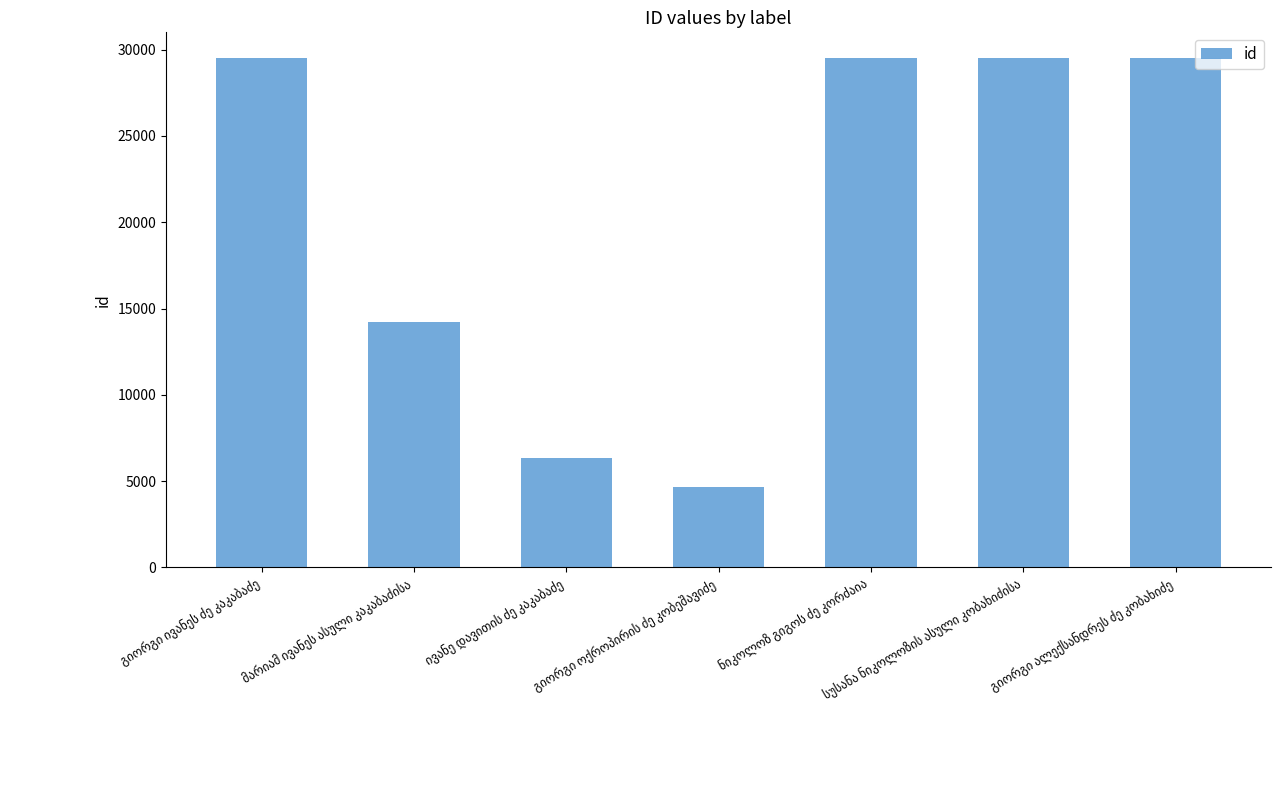

What is the value of the 5th bar from the left?

29515